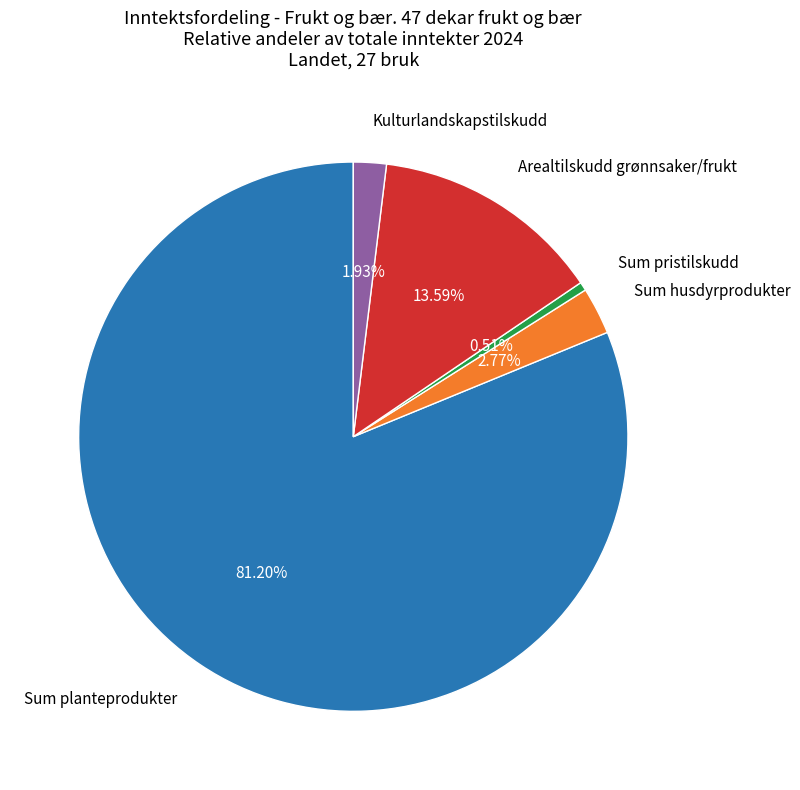

Rank the categories by value from highest to lowest.

Sum planteprodukter, Arealtilskudd grønnsaker/frukt, Sum husdyrprodukter, Kulturlandskapstilskudd, Sum pristilskudd